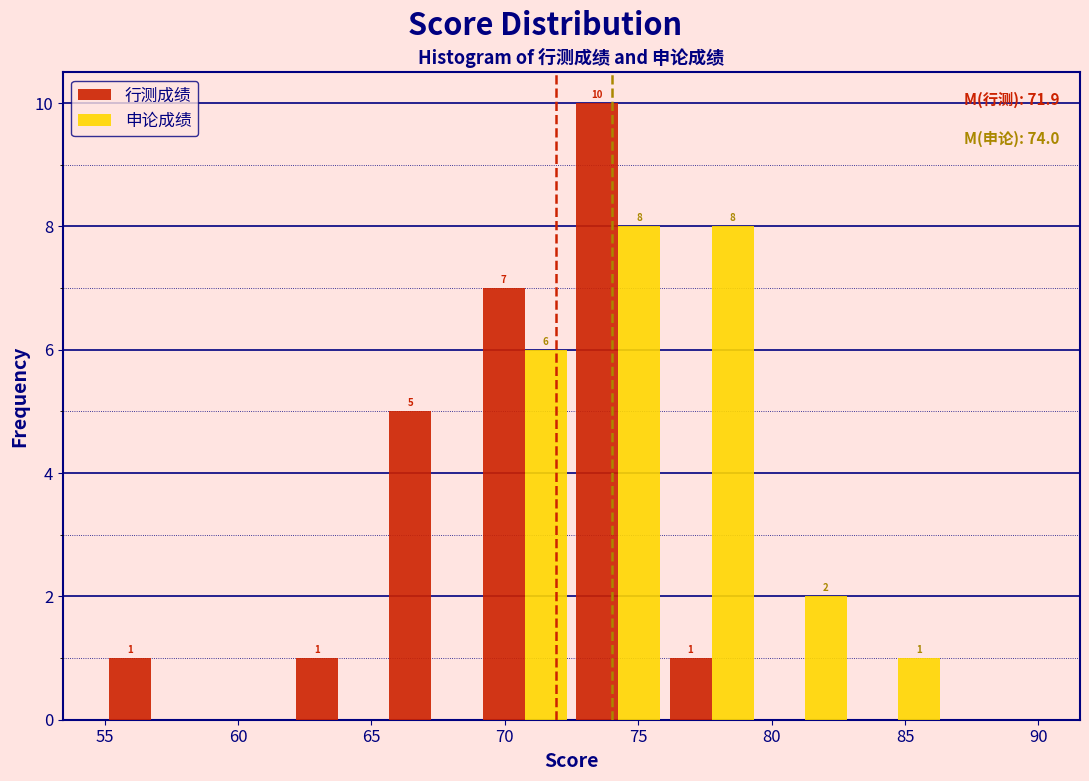

In the 行测成绩 series, which range on the x-axis has the tallest bar?

72.5 to 76.0